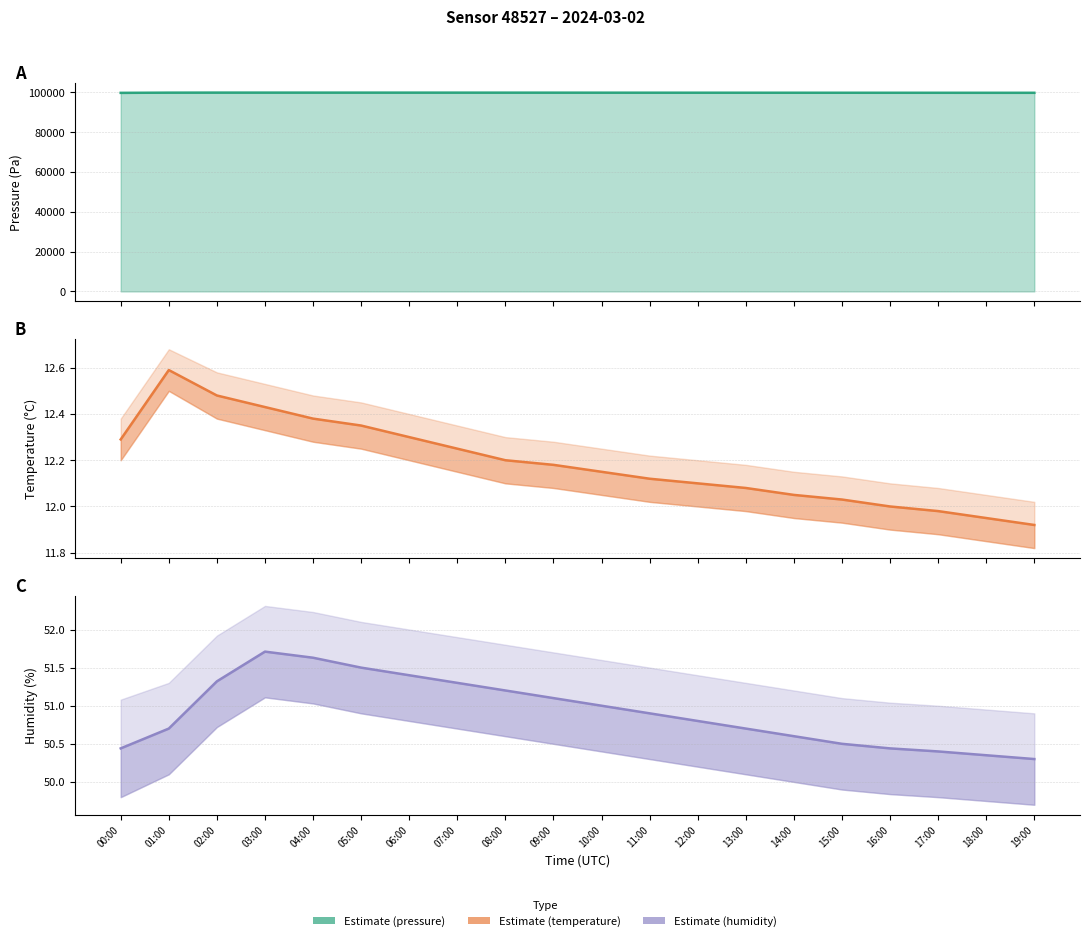

True or false: pressure has a value of 31080.9 at 16:00.

False